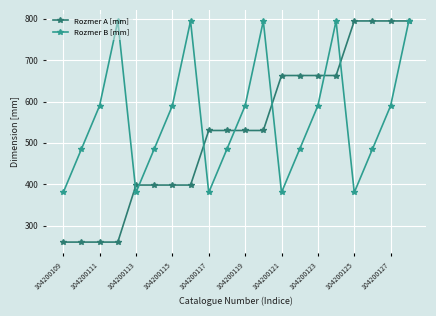

In Rozmer B [mm], how many points are lower than both neighbors (excluding endpoints)?

4